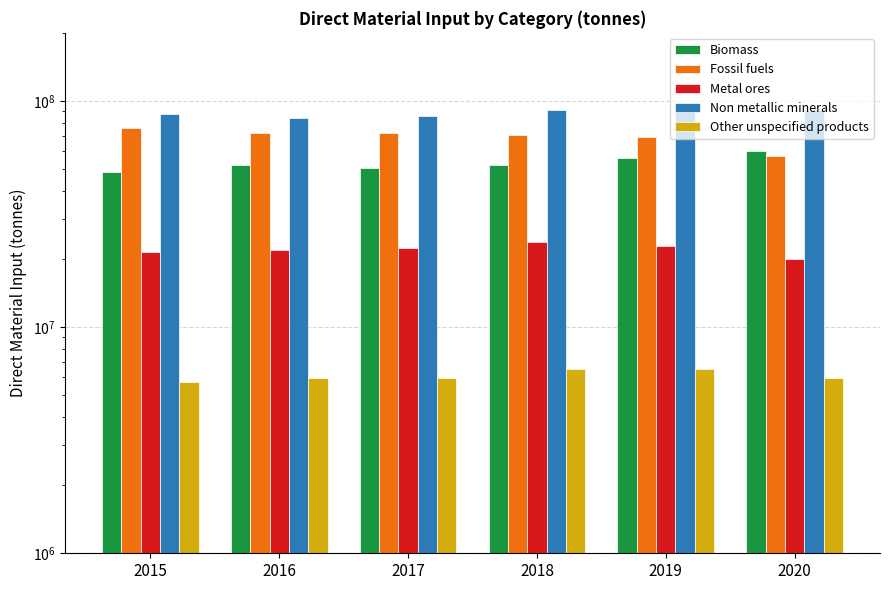

At which label is Non metallic minerals closest to 88005701?

2015